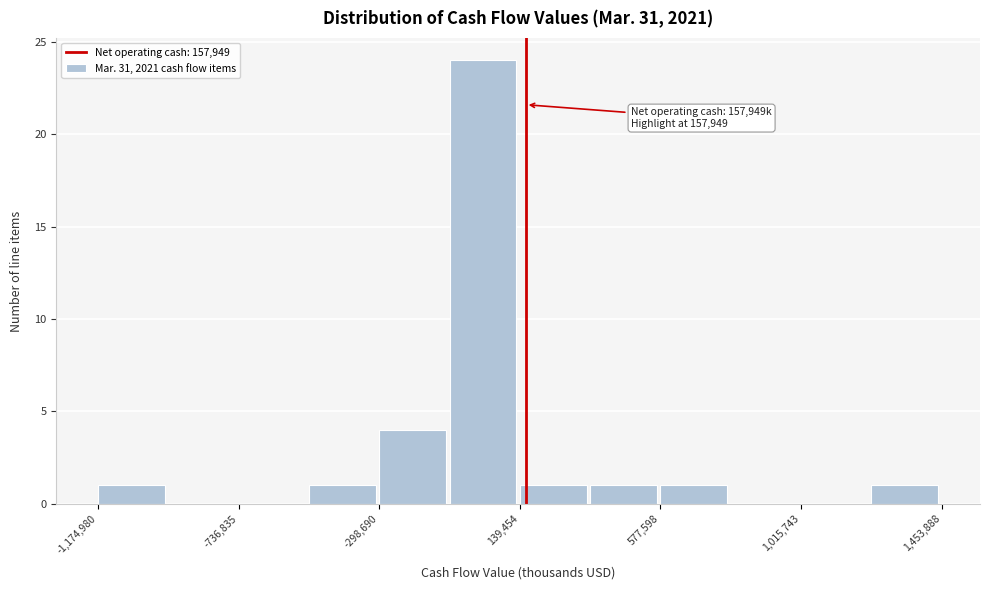

Over which range of the x-axis is the bar tallest?

-100000 to 150000